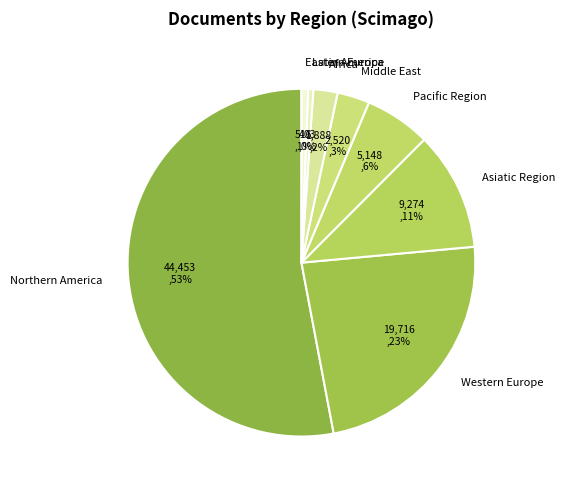

Does any single category account for the majority?

Yes